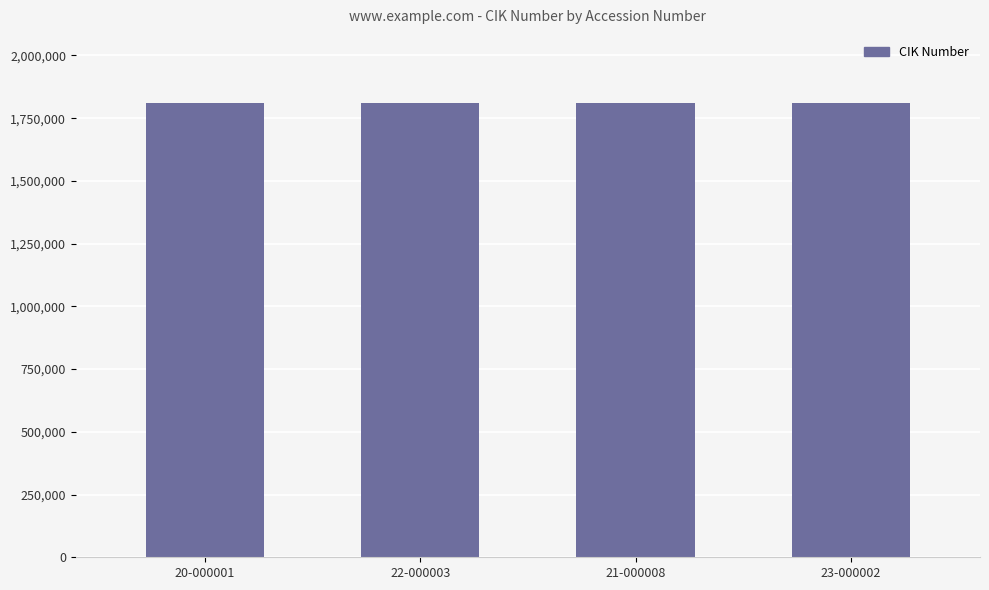

Is it true that Amount To Be Raised equals 0 at 0001798224-21-000008?

False